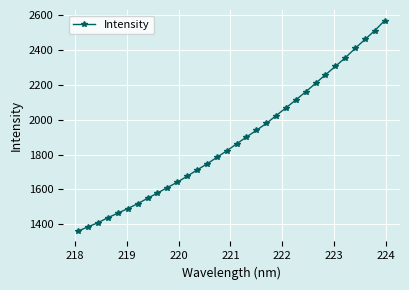

True or false: there are more than 2 points higher than both neighbors.

False